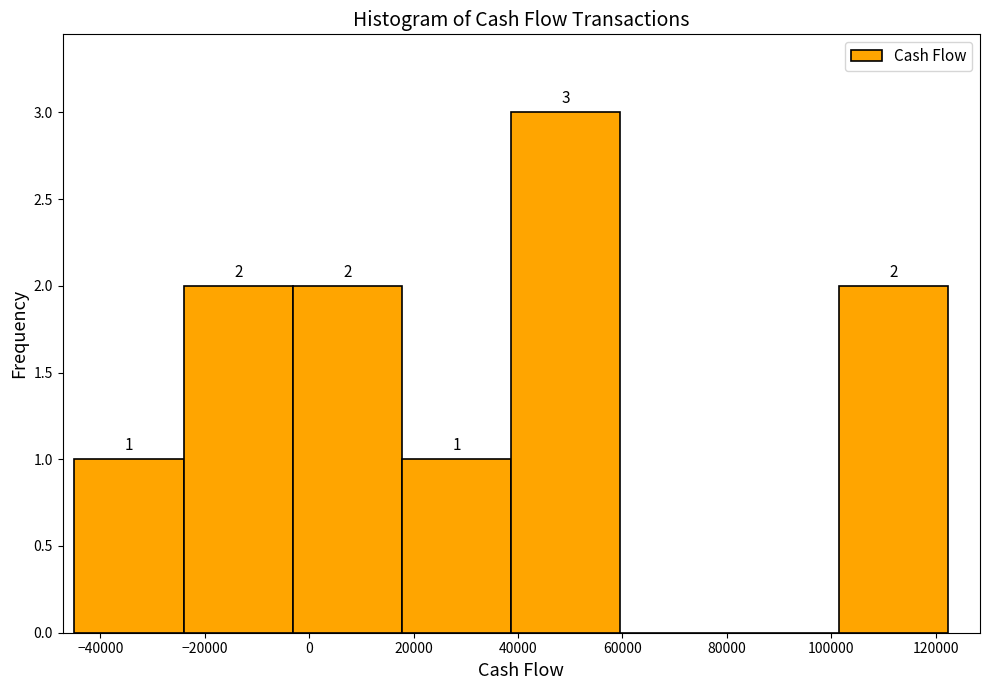

Which range on the x-axis has the tallest bar?

38000 to 60000